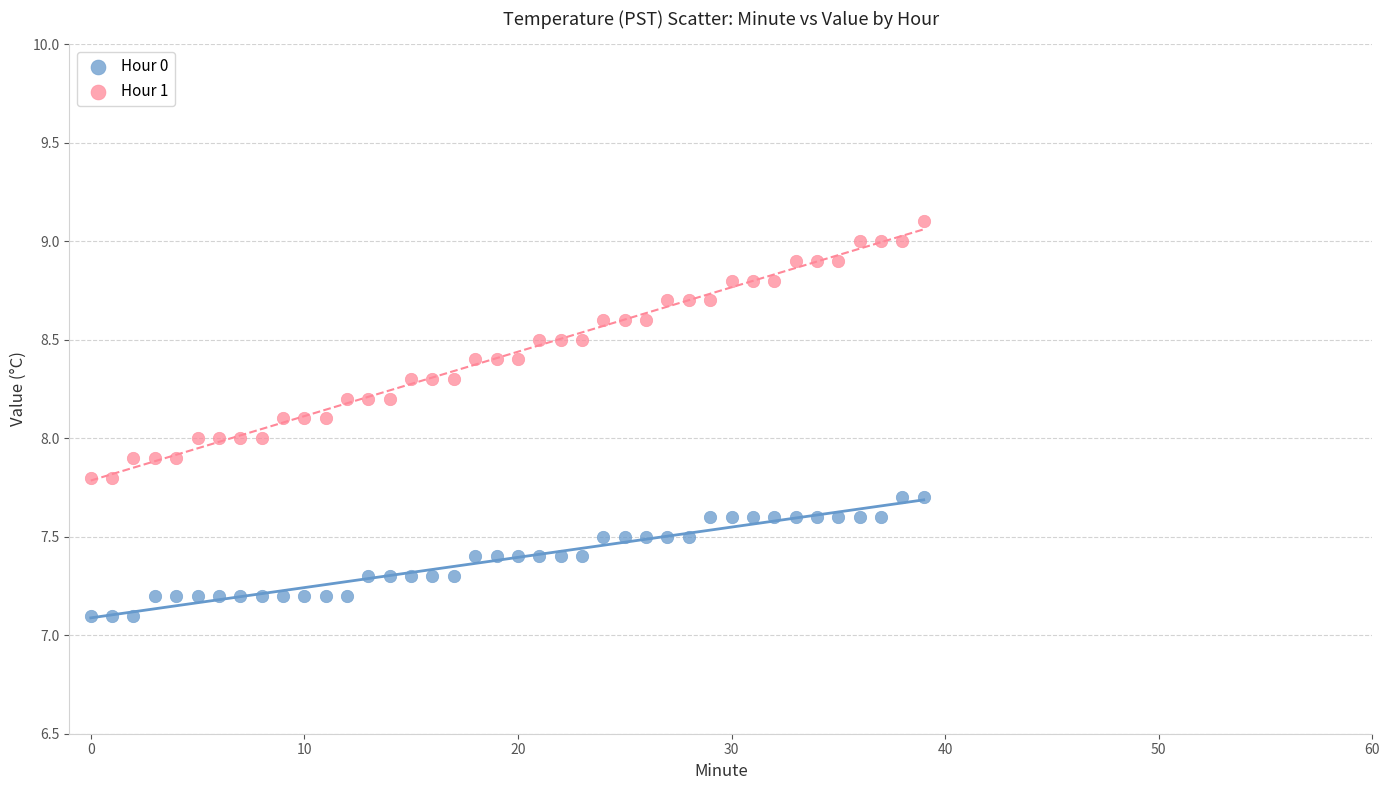

Which series reaches the minimum Y coordinate?

Hour 0